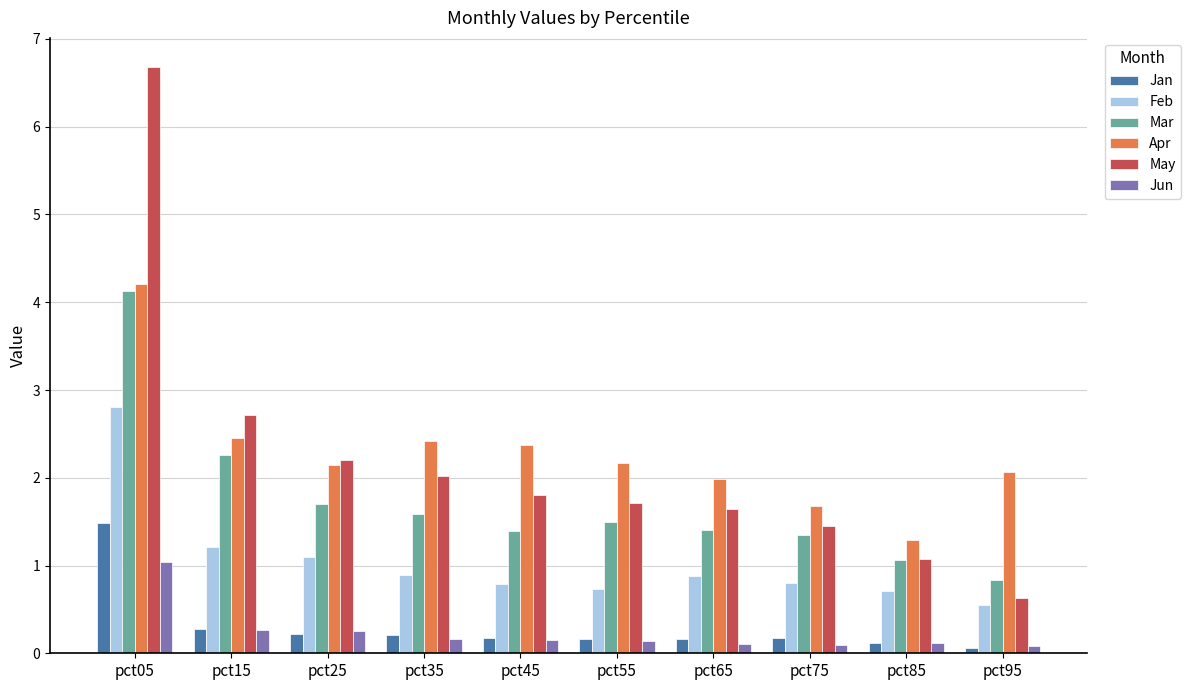

What is the highest value of the Feb series?

2.8